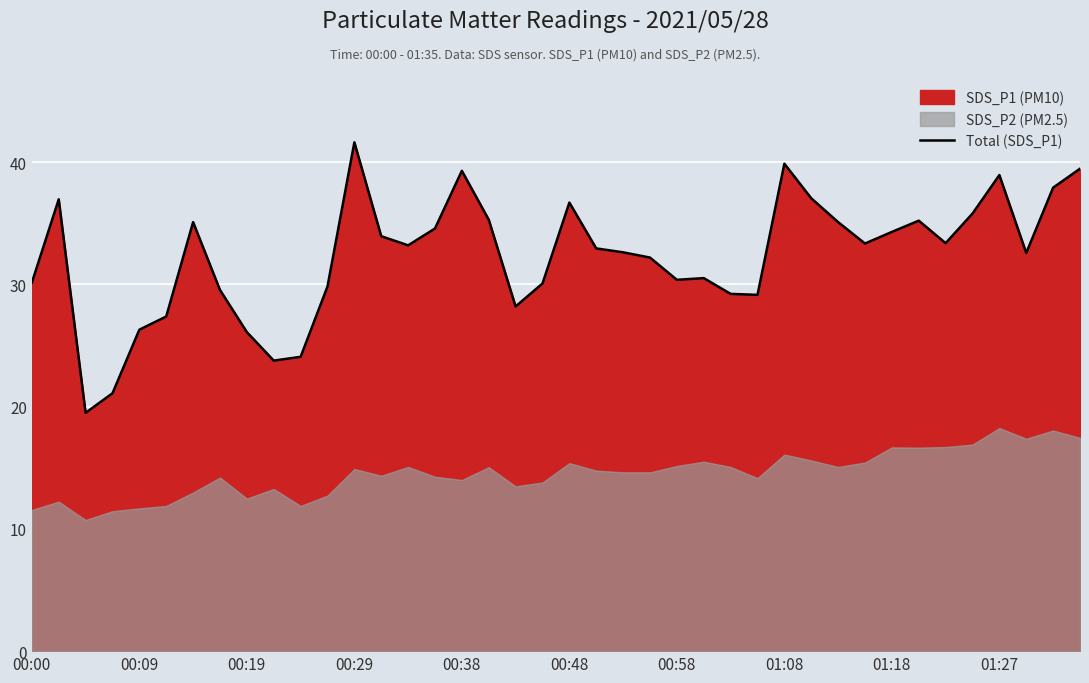

The value of Total (SDS_P1) at 00:48 is 36.7. True or false?

True